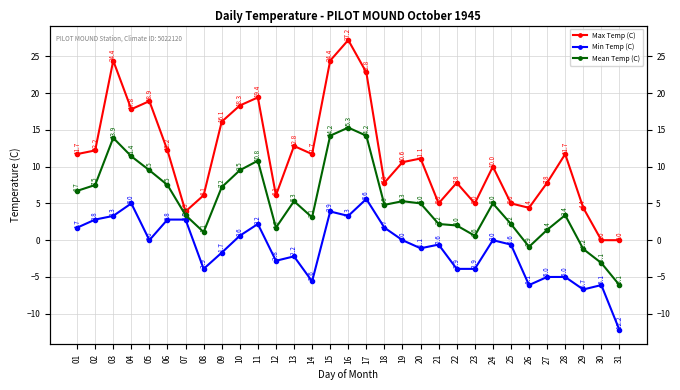

Does the chart have visible grid lines?

Yes